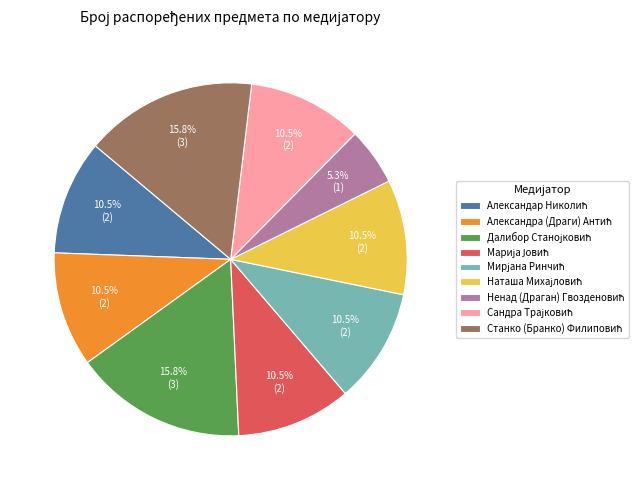

Is there a majority slice in this chart?

No